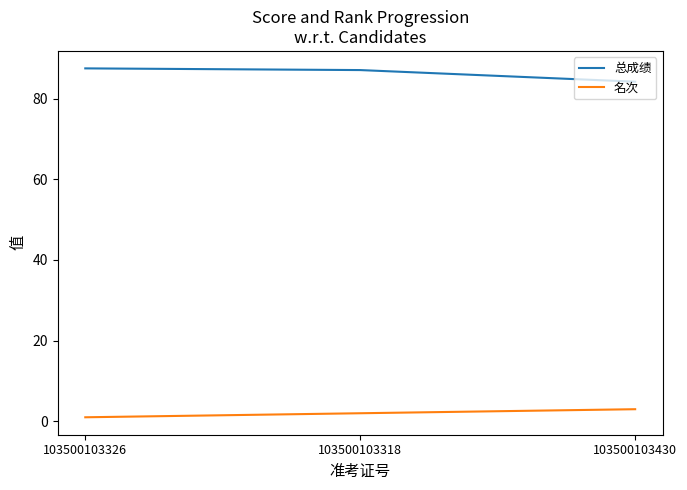

What is the sum of the 名次 values at 103500103318 and 103500103430?

5.0